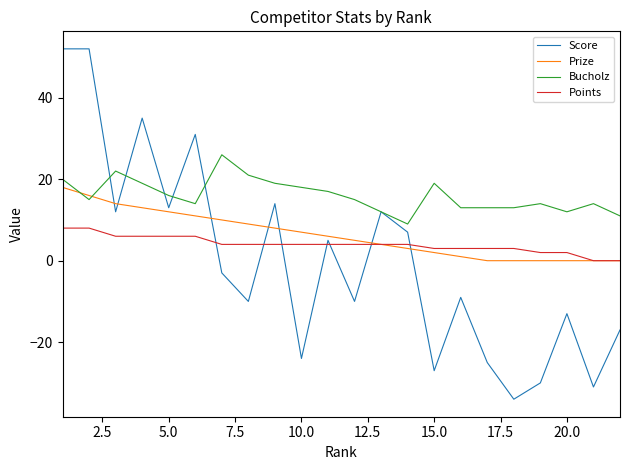

Which series has the widest spread of values?

Score